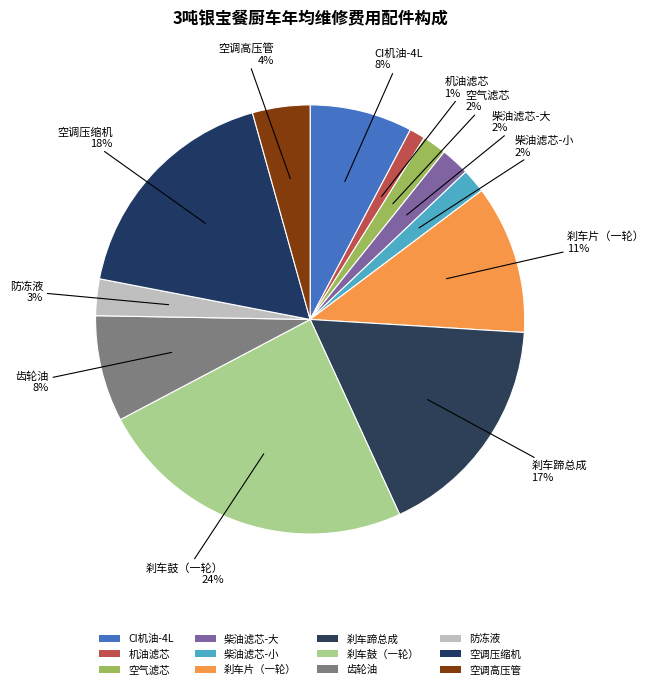

Count the number of slices in the pie.

12